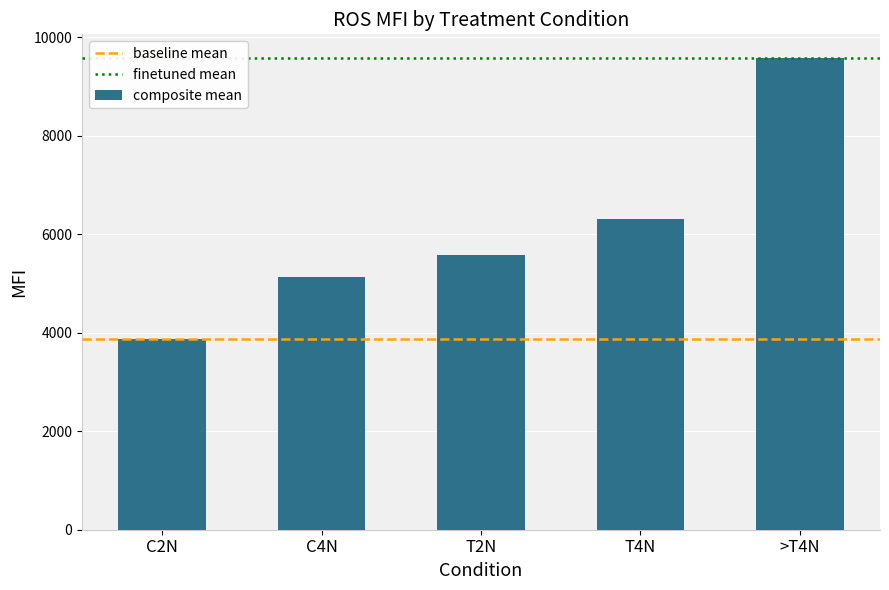

Are the bars horizontal?

No